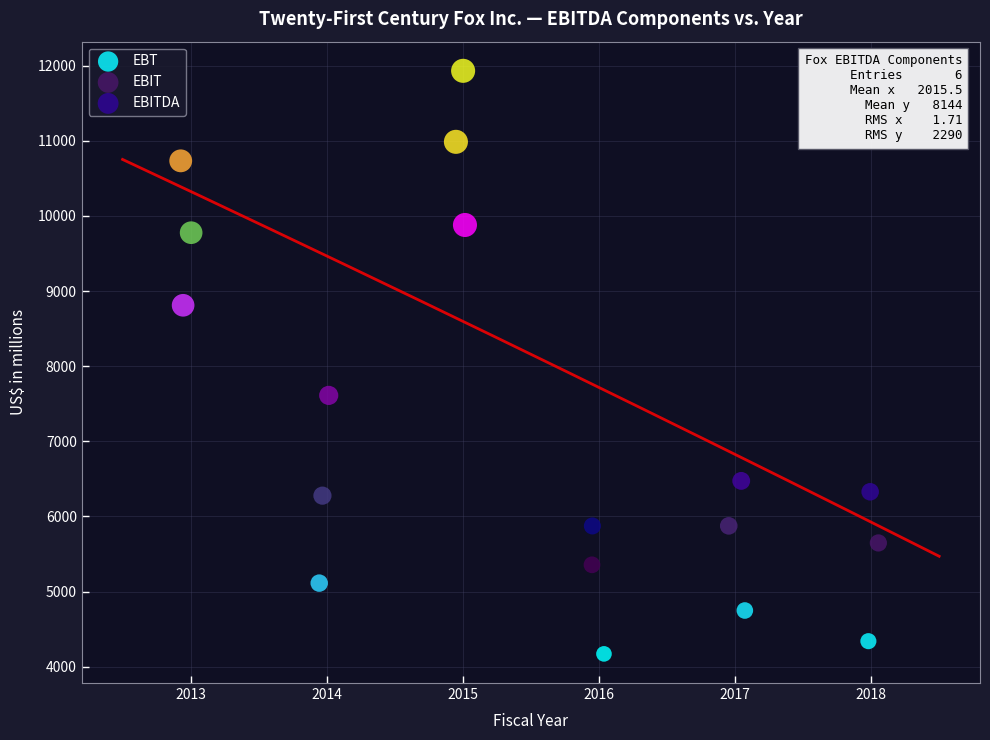

Which series reaches the maximum Y coordinate?

EBITDA